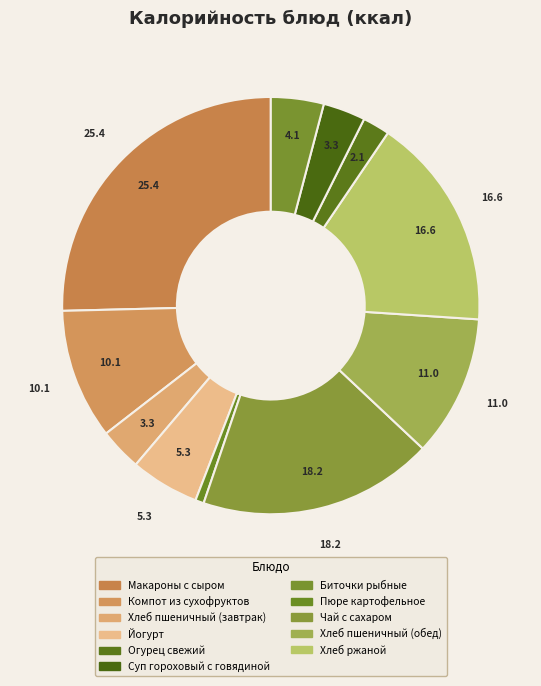

Is the sum of Чай с сахаром and Макароны с сыром greater than half?

No